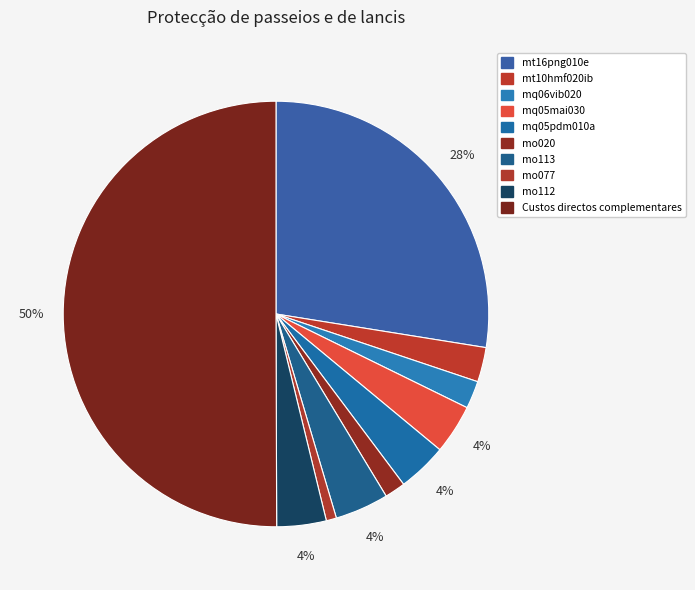

Which category has the smallest portion of the pie?

mo077